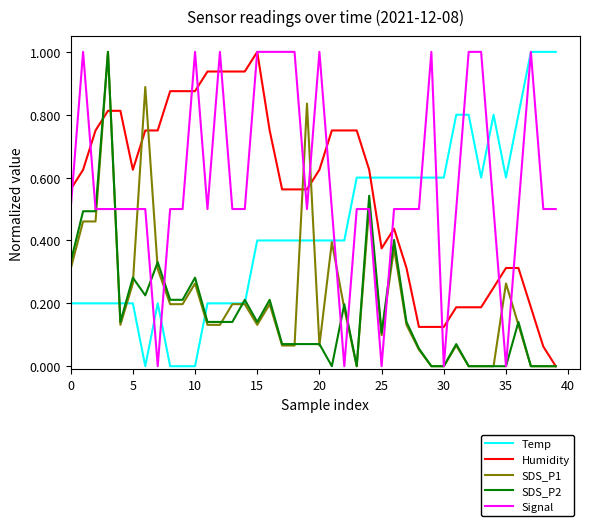

What are all the series names shown in the legend?

Temp, Humidity, SDS_P1, SDS_P2, Signal